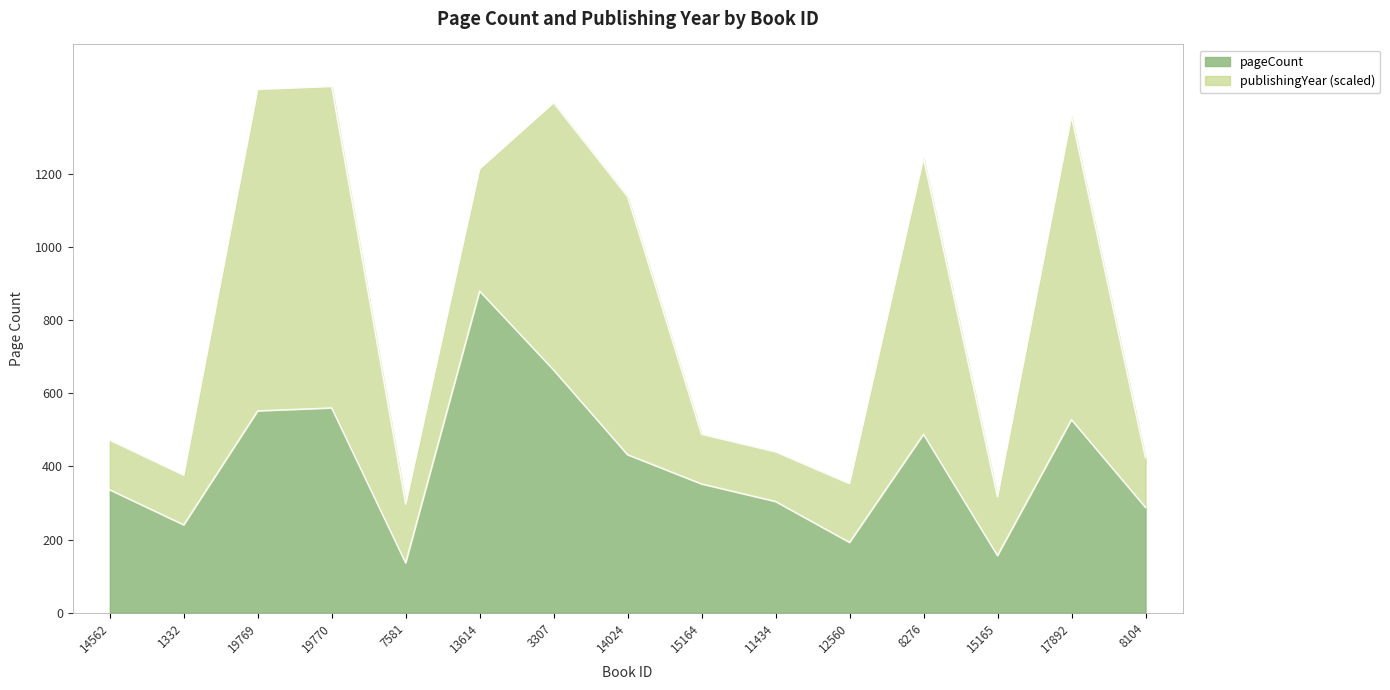

What is the label of the 5th point from the right?

12560